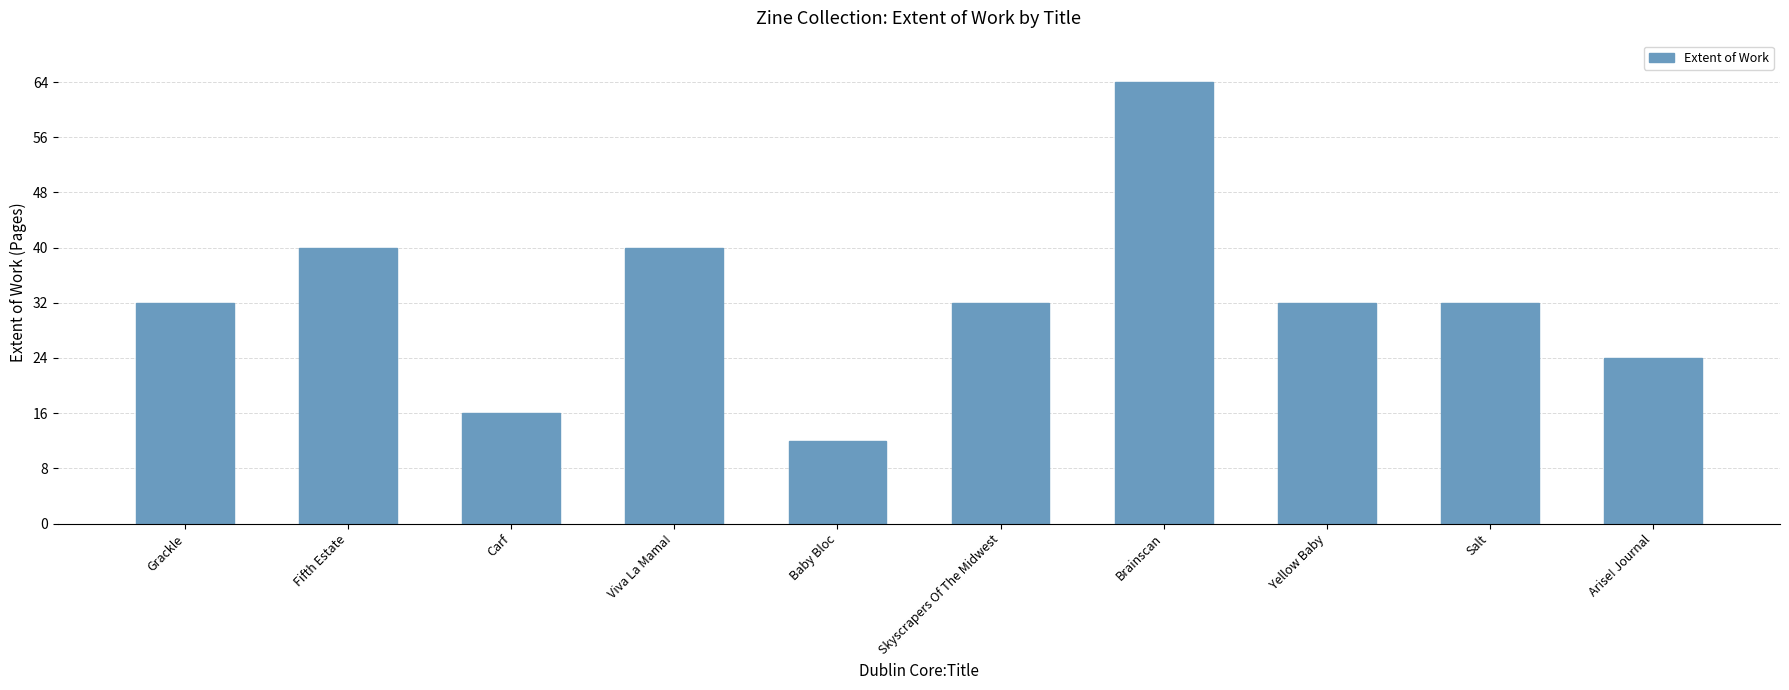

Which category has the highest value across all series?

Brainscan